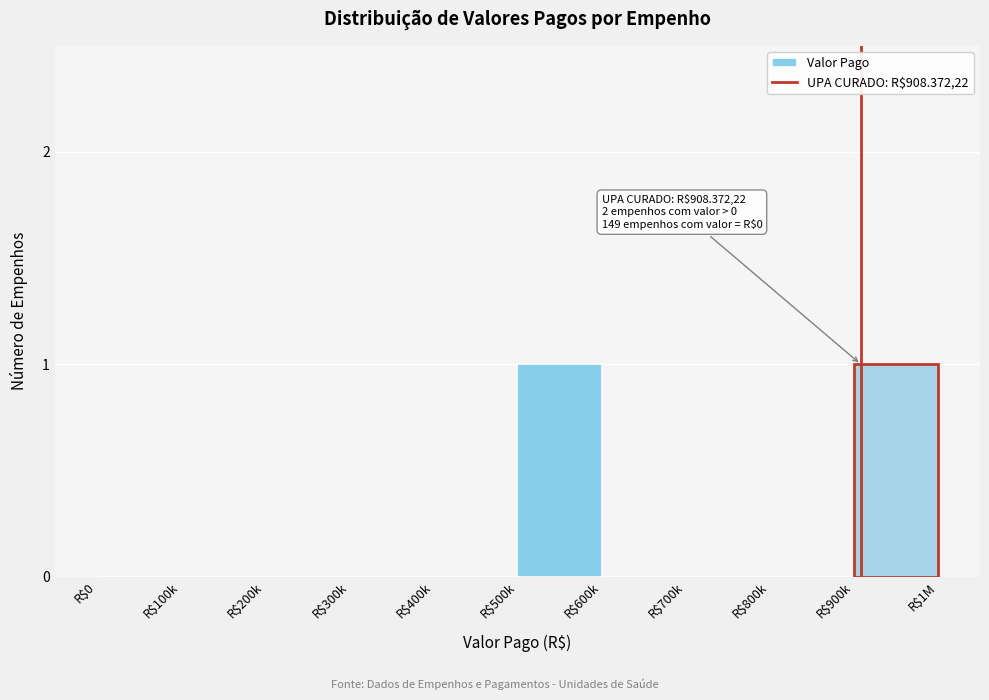

True or false: the data shows 0 at R$0.

True